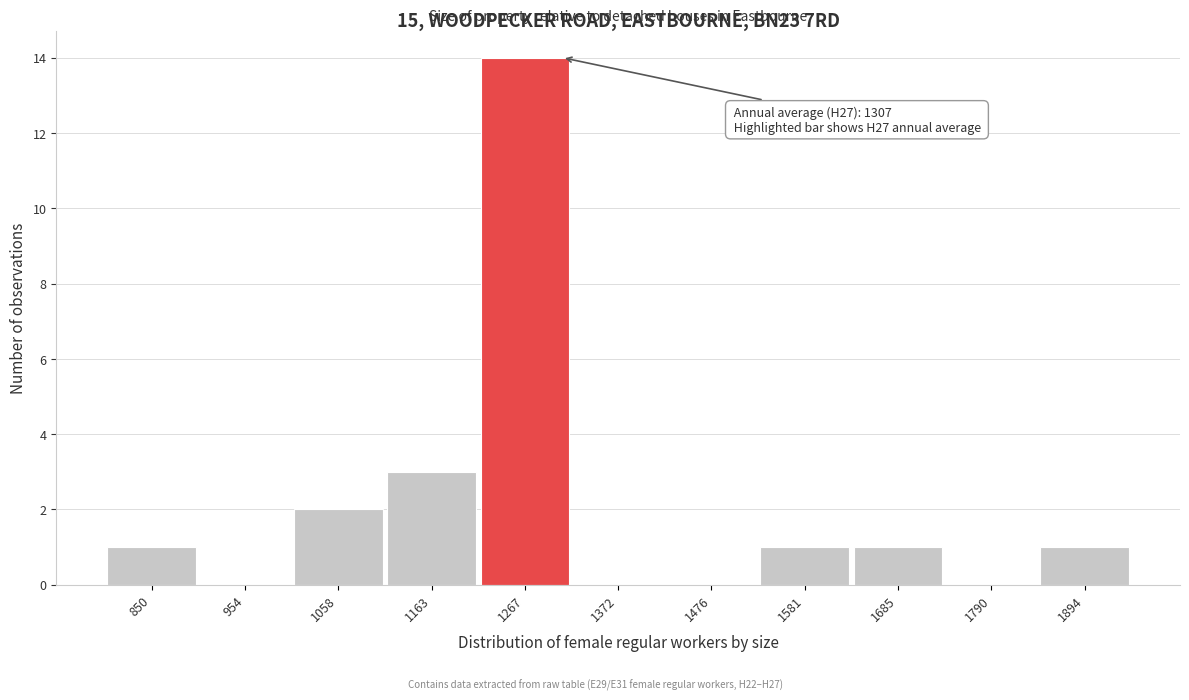

Reading left to right, what are all the values shown in this chart?

850=1	954=0	1058=2	1163=3	1267=14	1372=0	1476=0	1581=1	1685=1	1790=0	1894=1